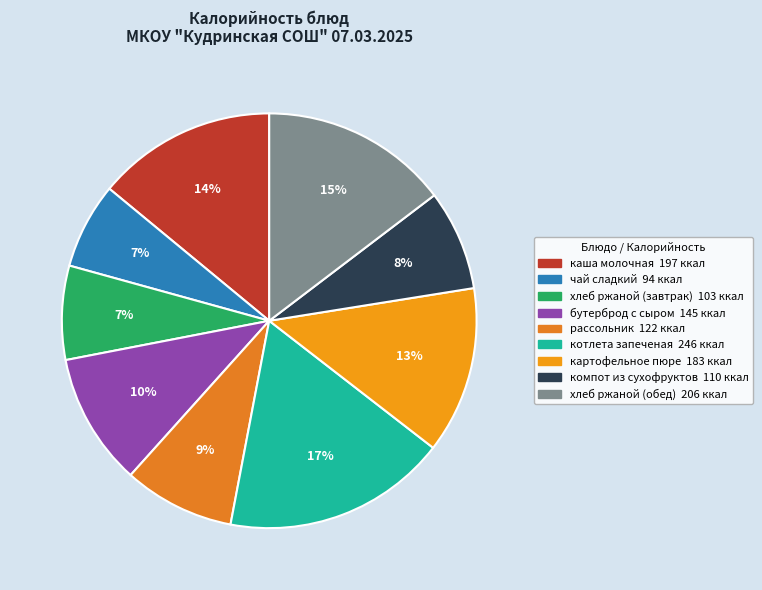

The рассольник slice represents 1% of the pie. True or false?

False